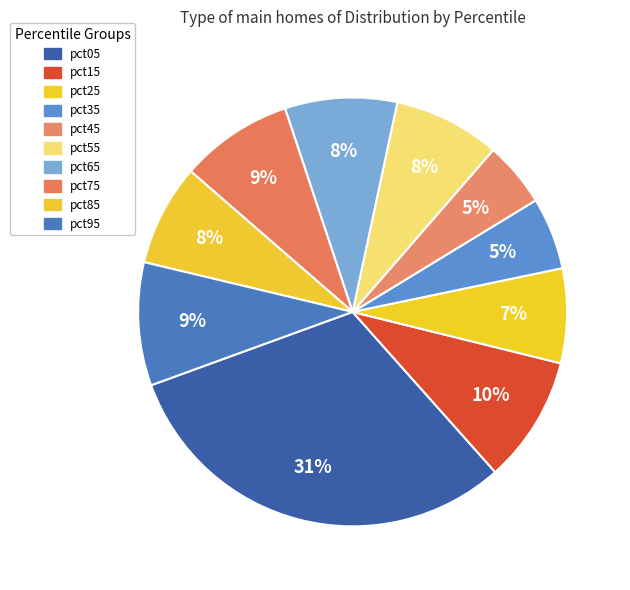

Is it true that pct45 is 5% of the pie?

True